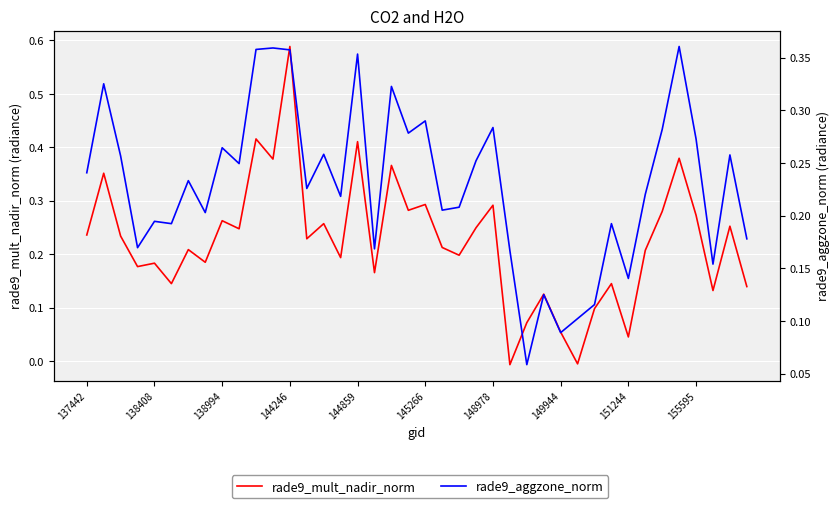

How many values in the rade9_mult_nadir_norm series are below 0?

2